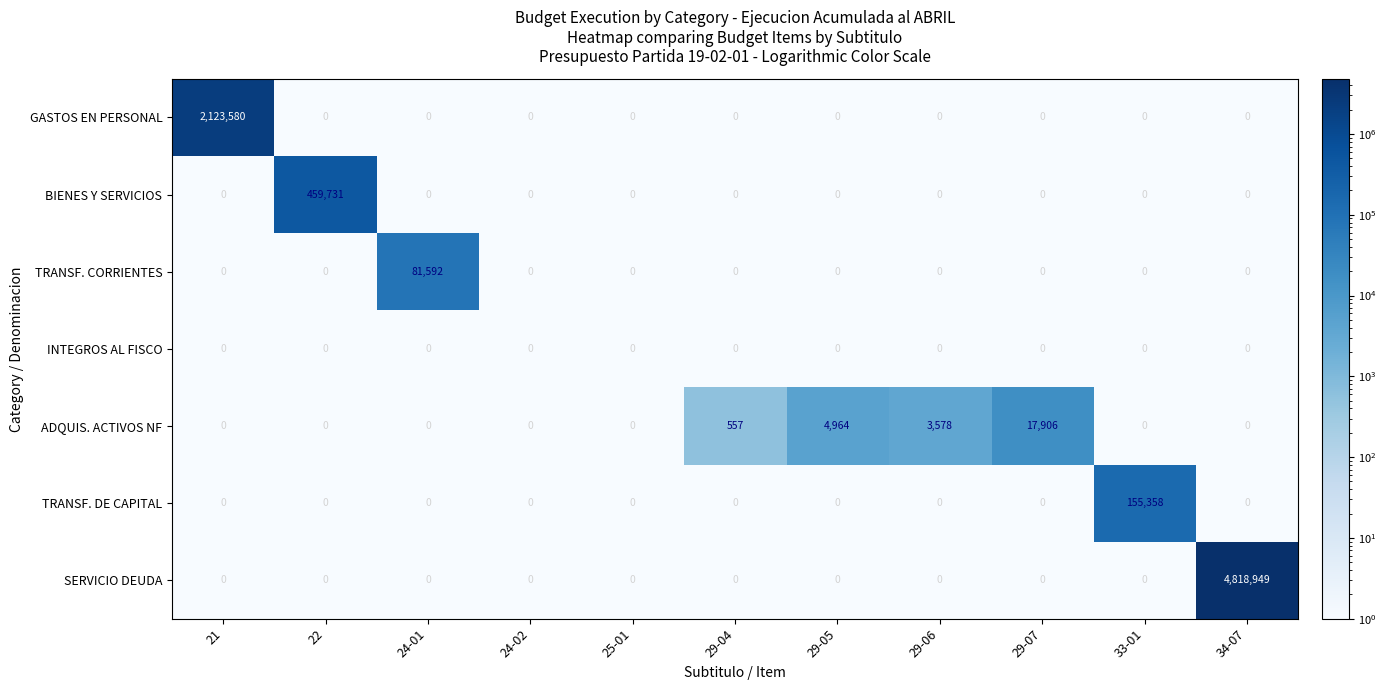

Where is ADQUIS. ACTIVOS NF nearest to the value 8953?

29-05